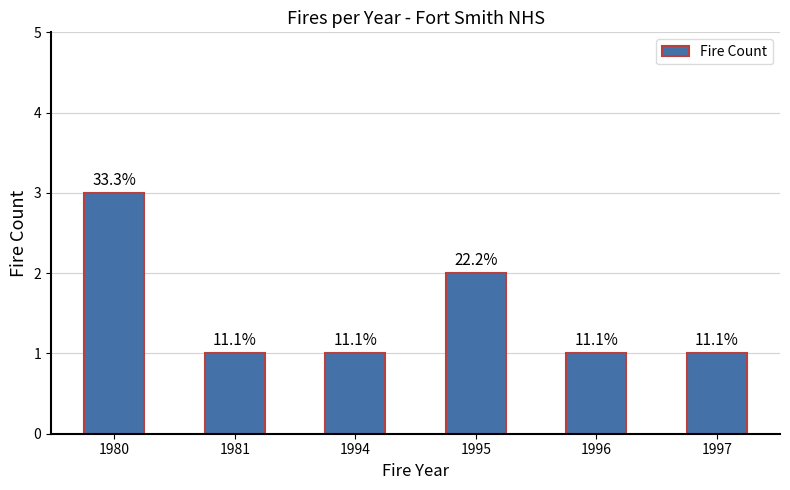

Read the value at 1997.

1